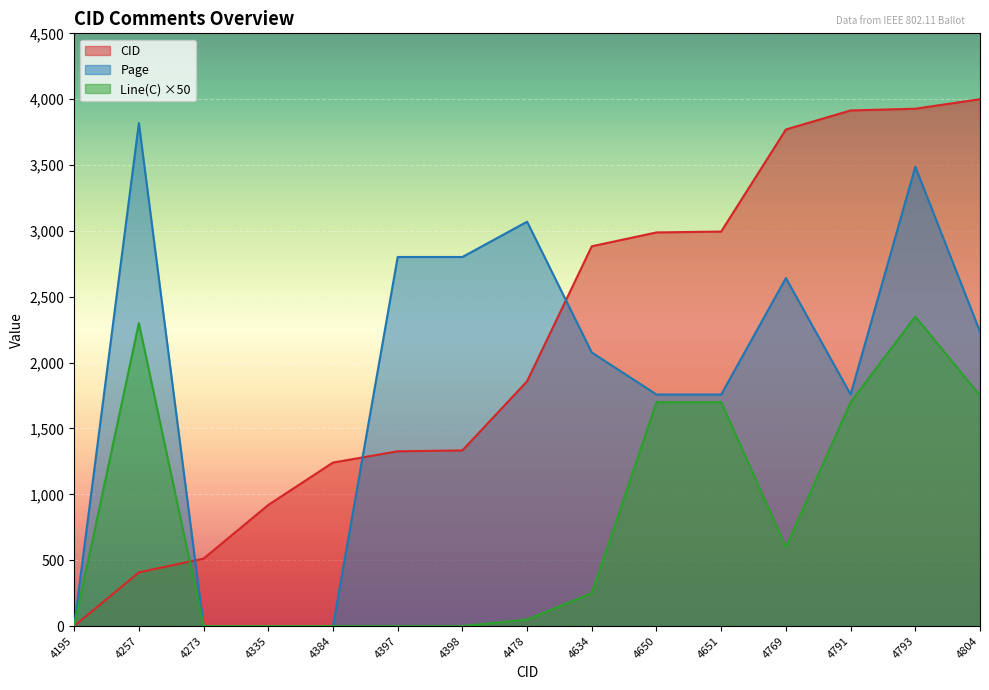

The Page series shows 4973.1 at 4397. True or false?

False